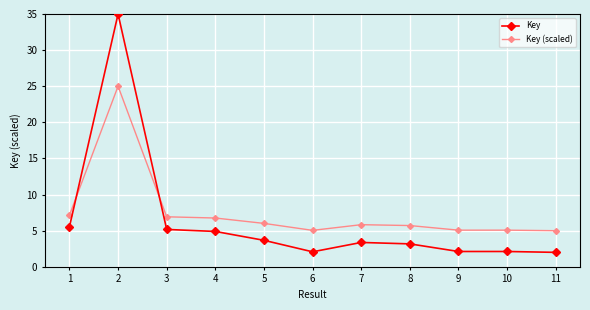

Is the value of Key at 10 greater than the value of Key (scaled) at 9?

No